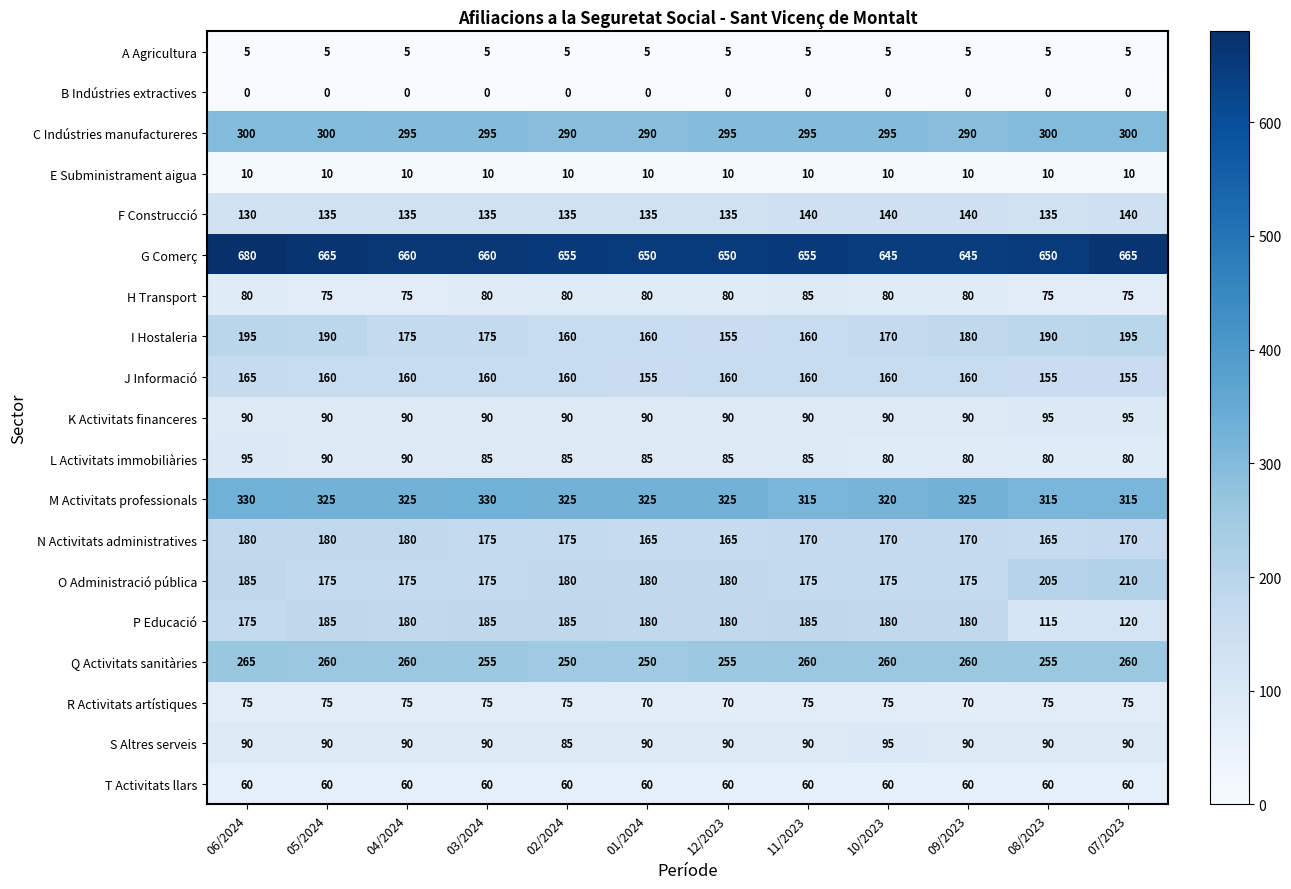

Count the G Comerç values in the range 650 to 665.

9